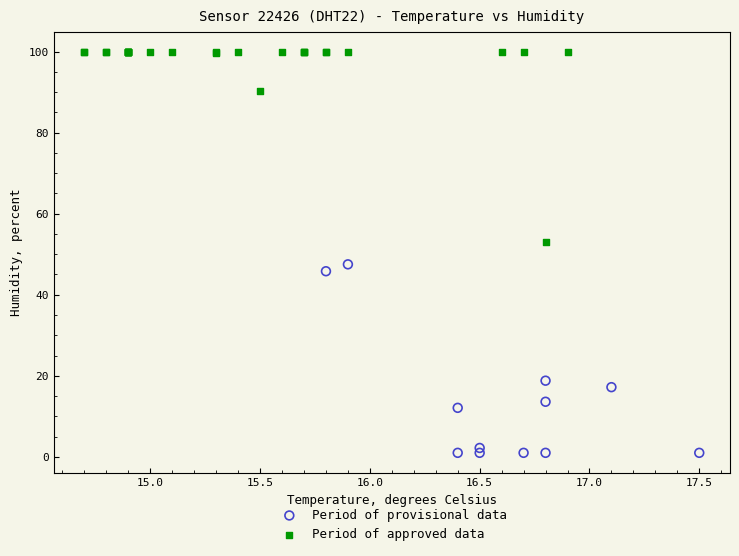

Which series reaches the maximum Y coordinate?

Period of approved data